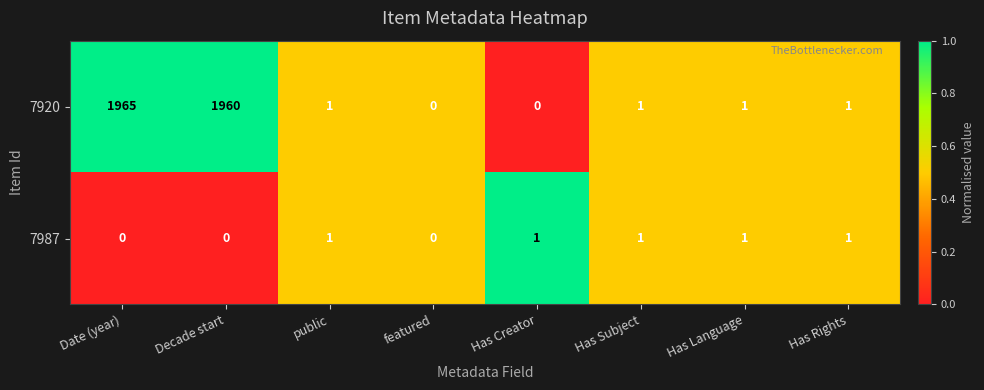

List the series in order of their peak value, highest first.

7920, 7987